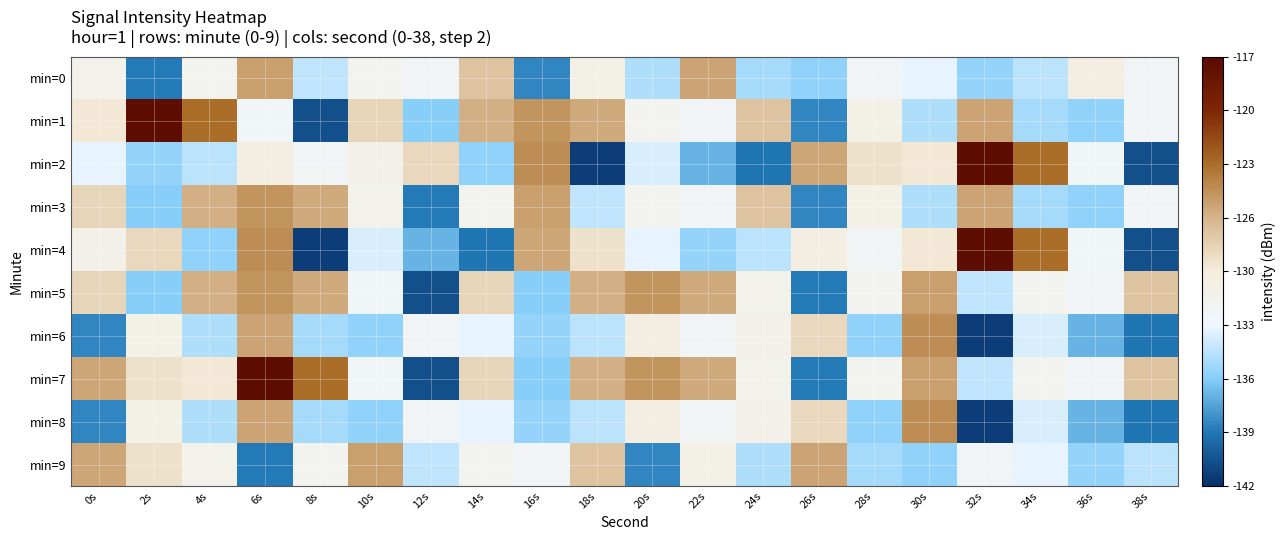

Which category has the lowest value across all series?

18s